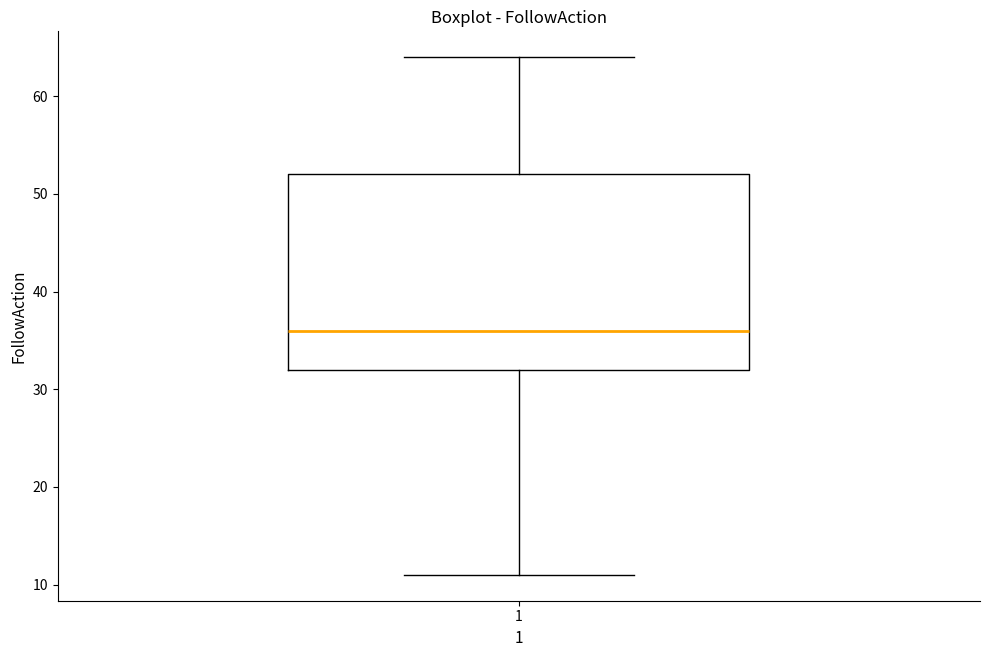

Read this box plot against the y-axis: the position of the median line, the range covered by the box, and the ends of both whiskers. The values are not printed on the chart, so give them approximately, as read against the axis.

median 36, box 32 to 52, whiskers 11 to 64